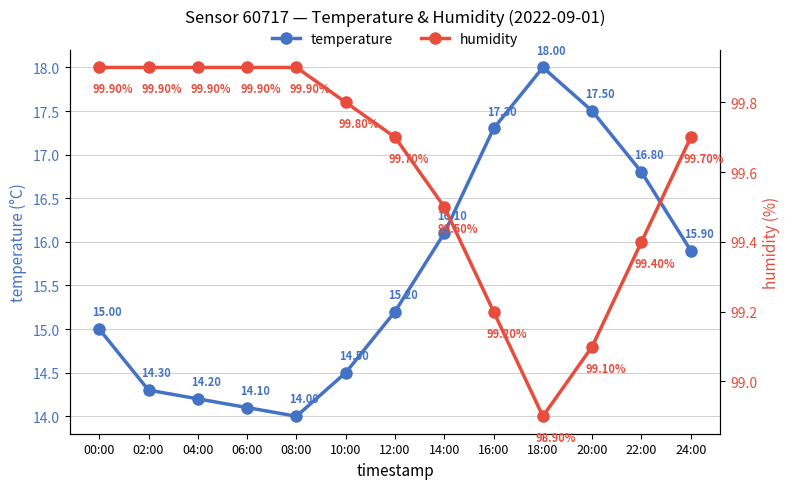

At which label is temperature closest to 16?

24:00